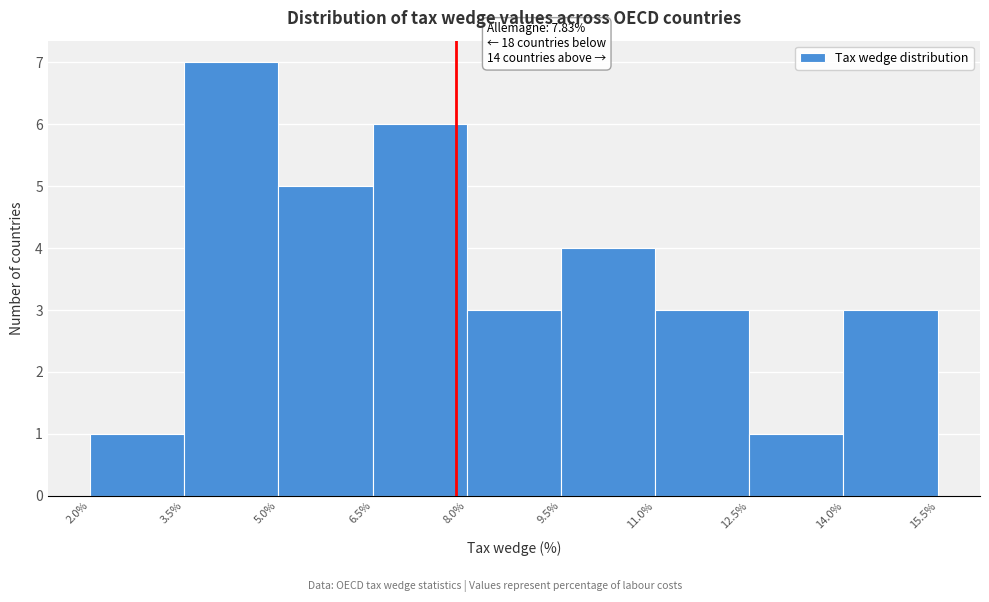

Over which range of the x-axis is the bar tallest?

3.5% to 5.0%